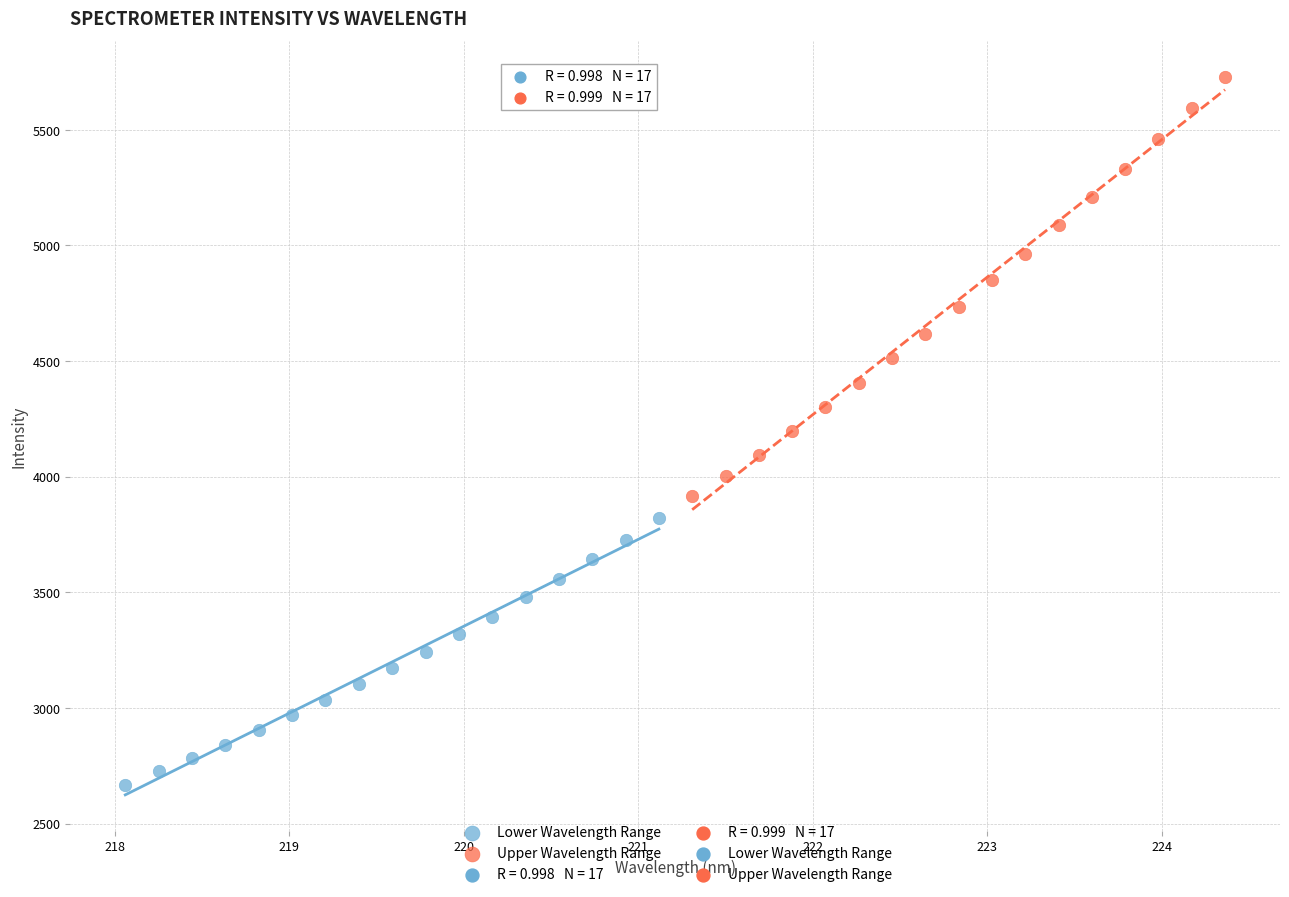

Which series has the widest spread of Y values?

Upper Wavelength Range